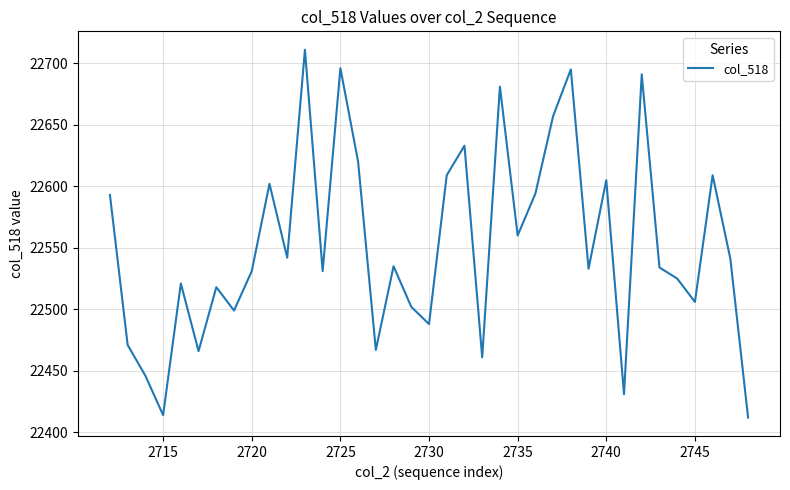

Does the chart display data point markers on the line(s)?

No